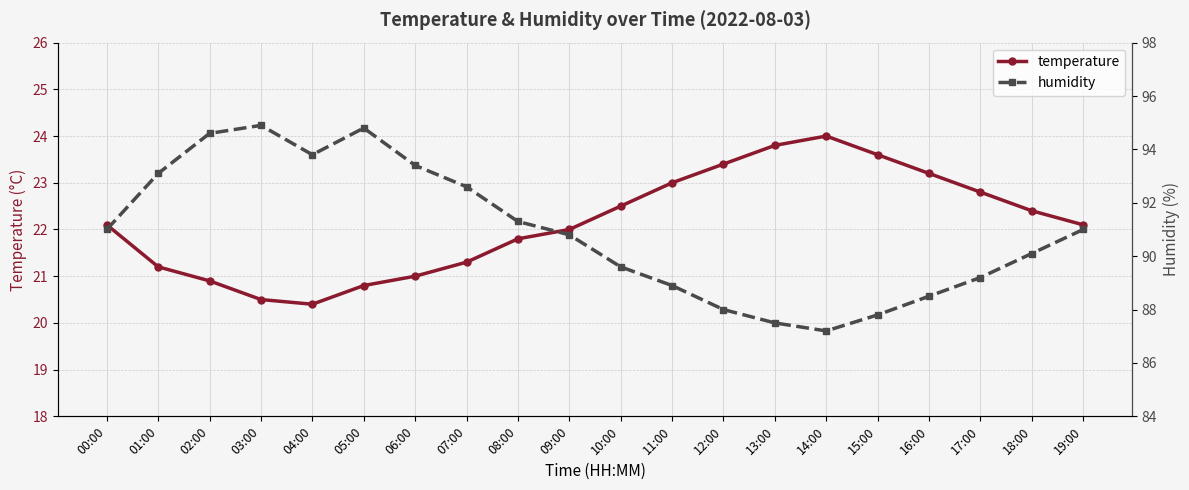

In temperature, how many points are higher than both neighbors (excluding endpoints)?

1